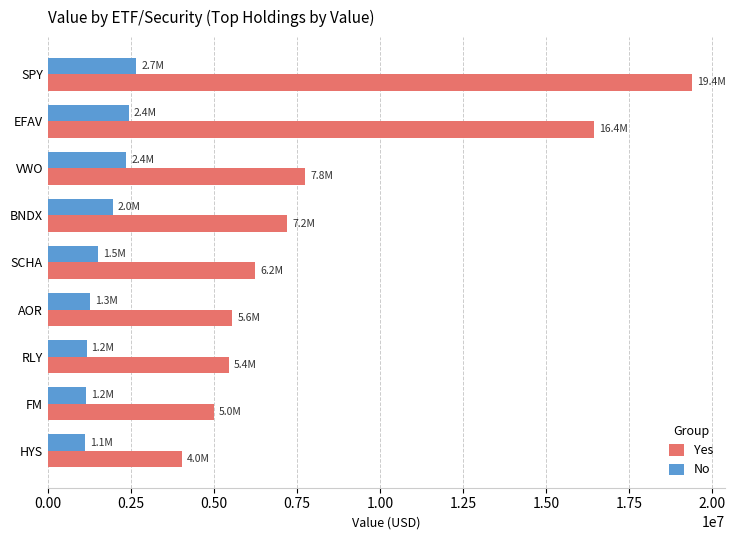

What is the greatest value displayed?

19414000